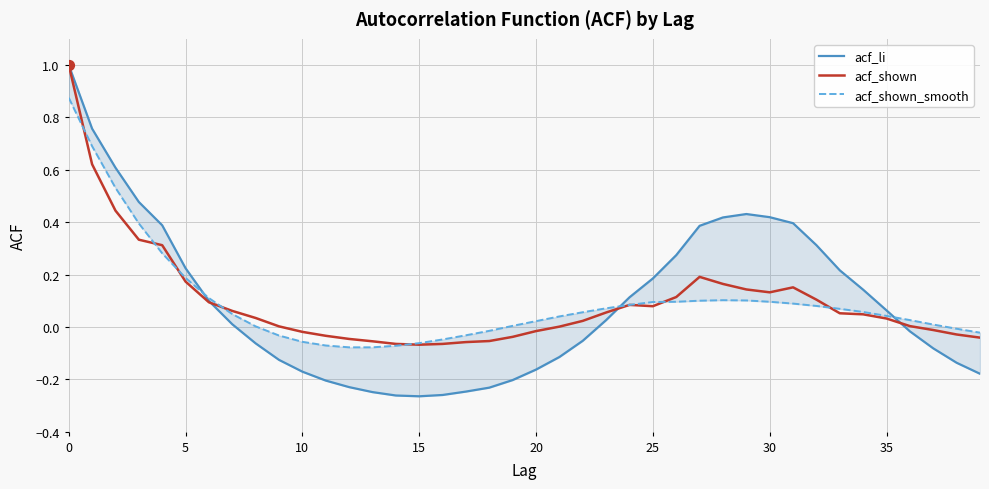

Which series contains the lowest Y value?

acf_li